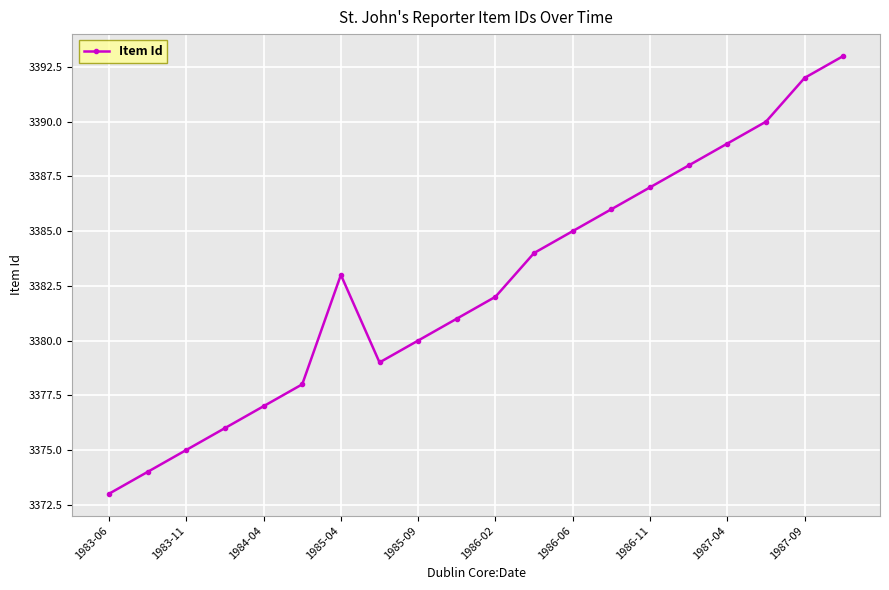

Count the number of categories in the chart.

20